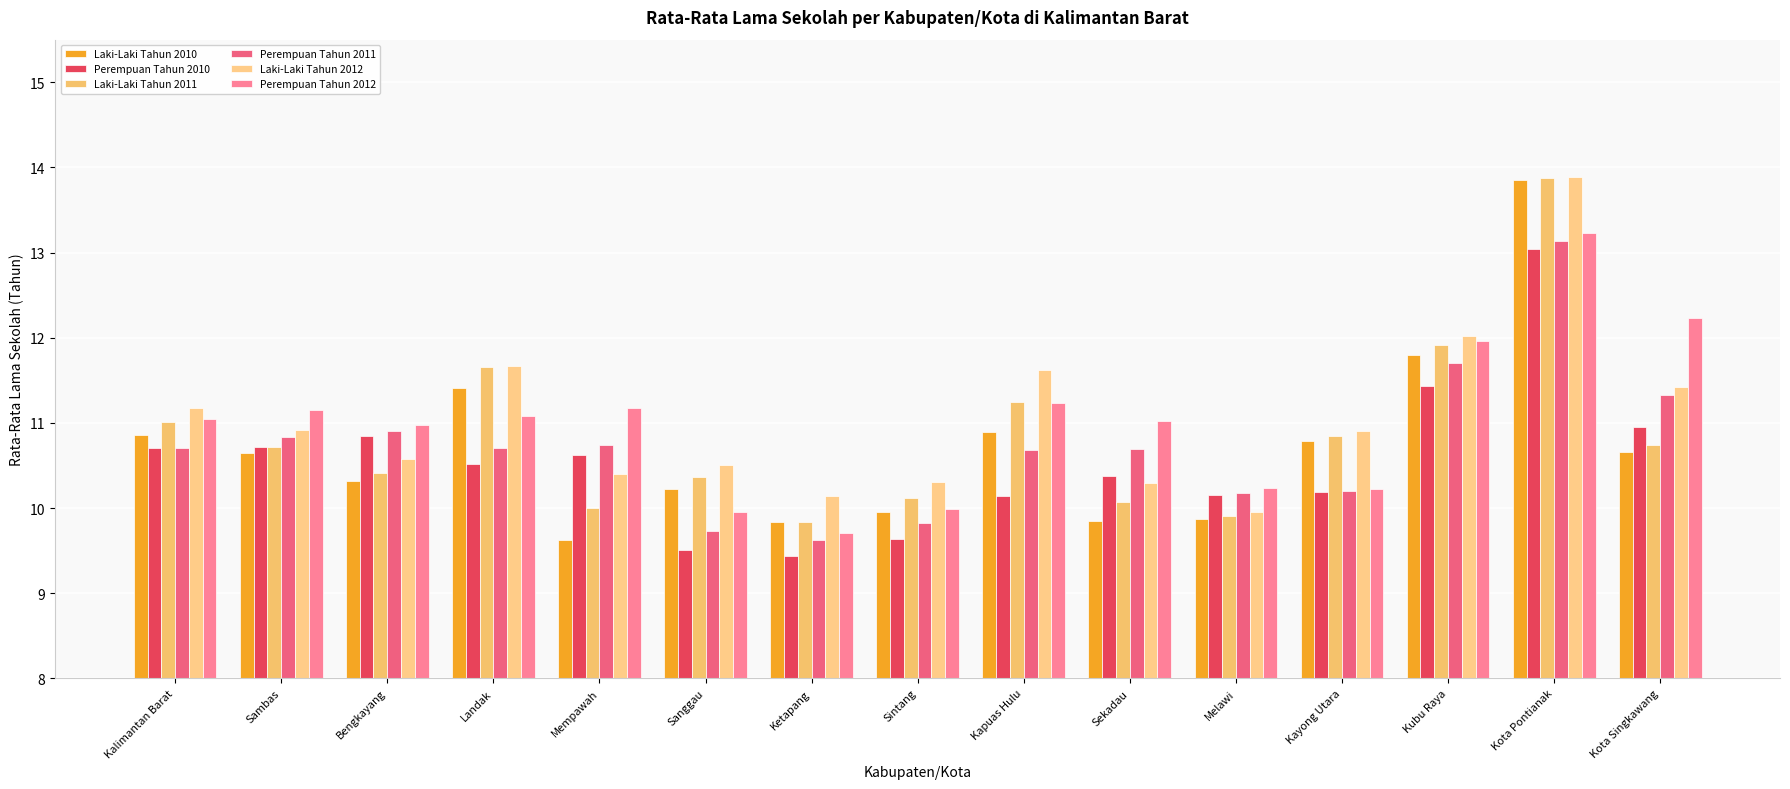

What is the highest value of the Perempuan Tahun 2012 series?

13.2